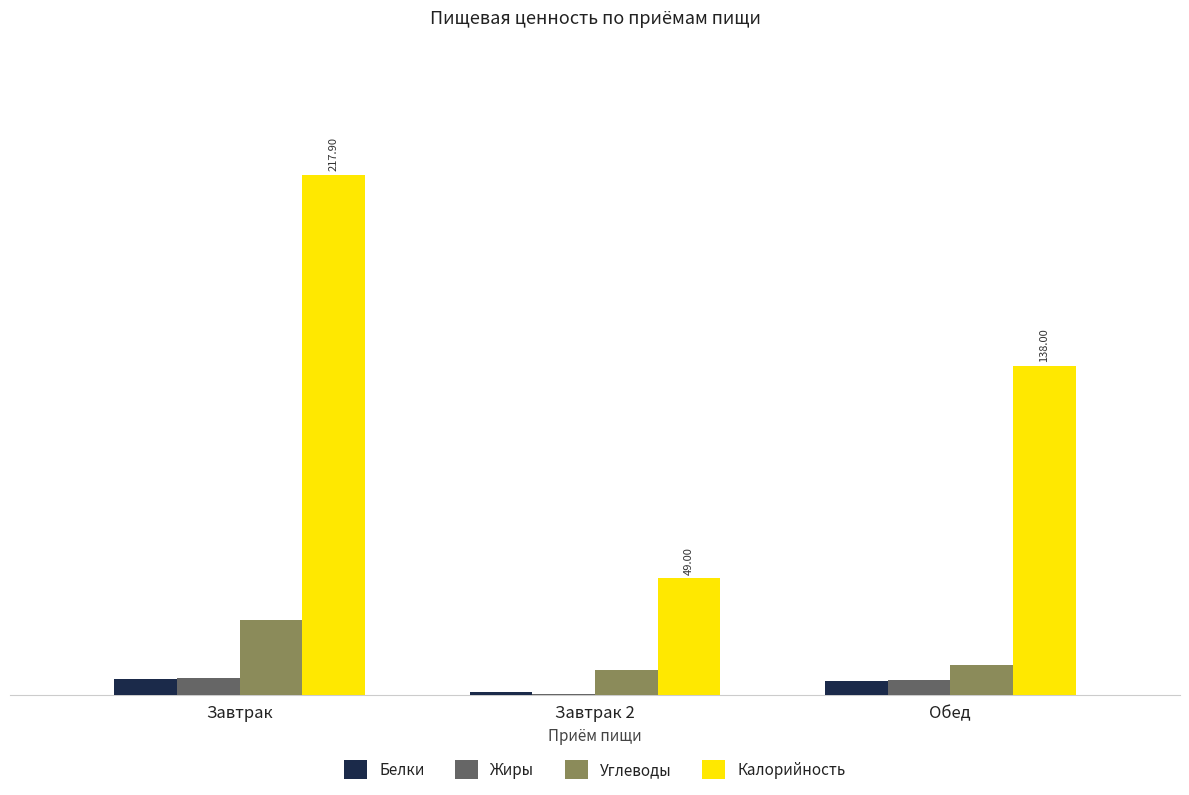

Which category has the highest value in the Калорийность series?

Завтрак